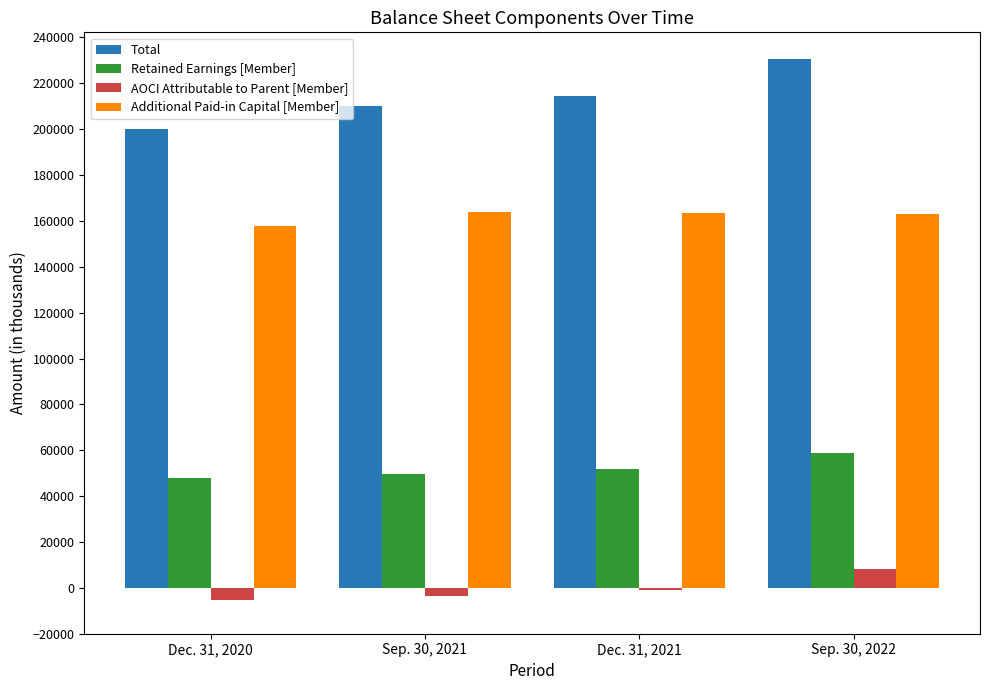

The value of Total at Sep. 30, 2022 is 327895. True or false?

False